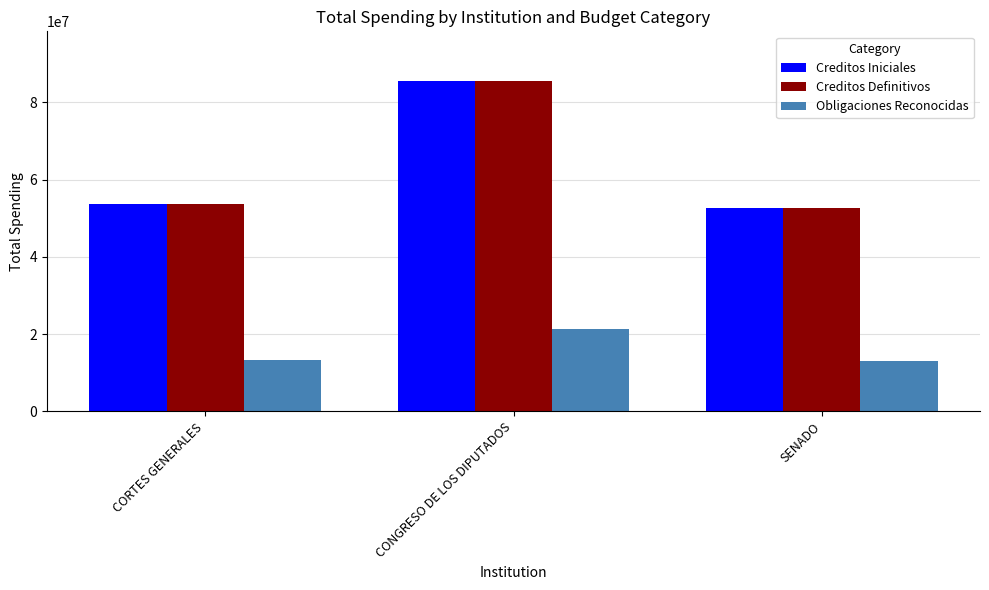

What is the total value across all series at CONGRESO DE LOS DIPUTADOS?

192414150.0